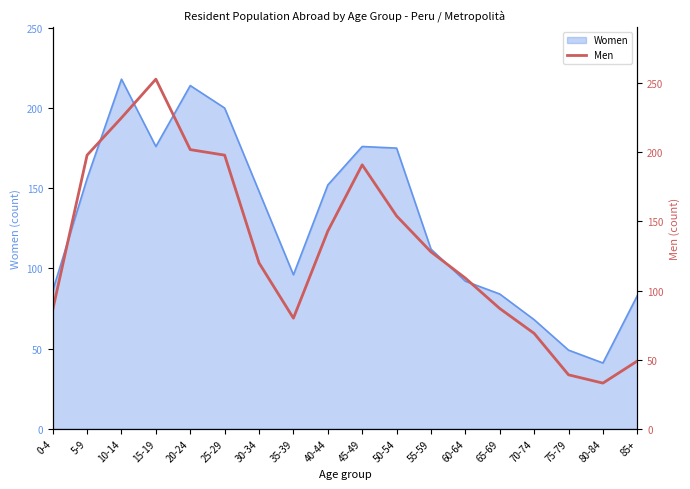

Which has a higher value, 0-4 or 20-24?

20-24